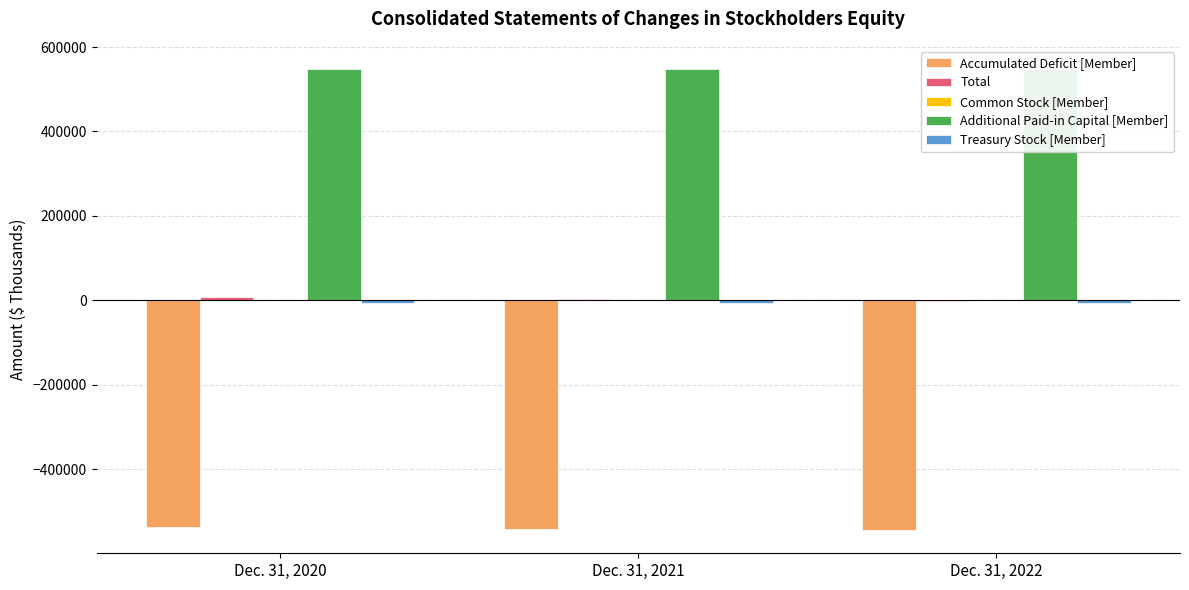

Between Dec. 31, 2020 and Dec. 31, 2022, which series saw the biggest shift?

Accumulated Deficit [Member]